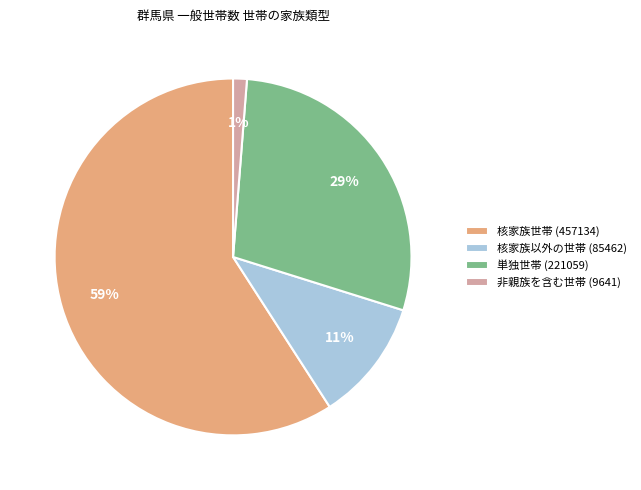

Count the number of slices in the pie.

4